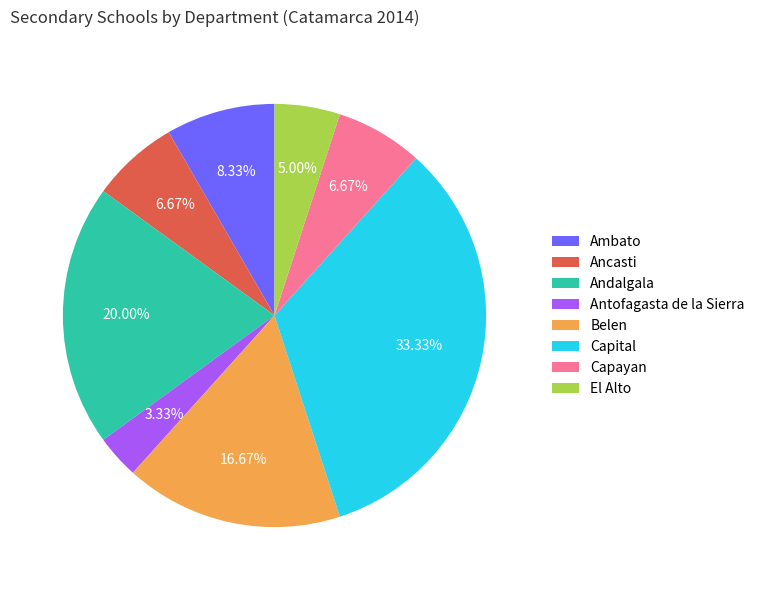

Is the sum of Ancasti and Andalgala greater than half?

No